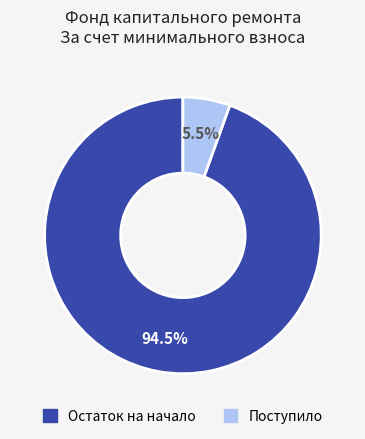

How many segments does this pie chart have?

2